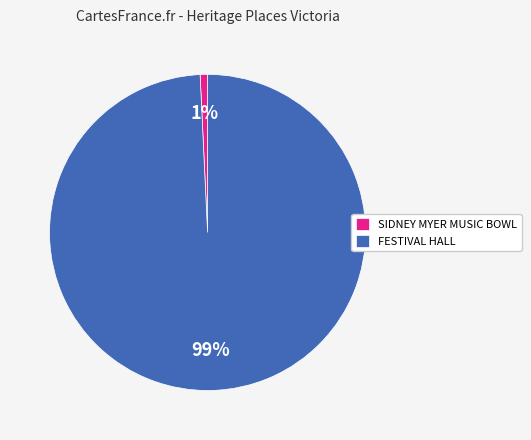

Count the number of slices in the pie.

2